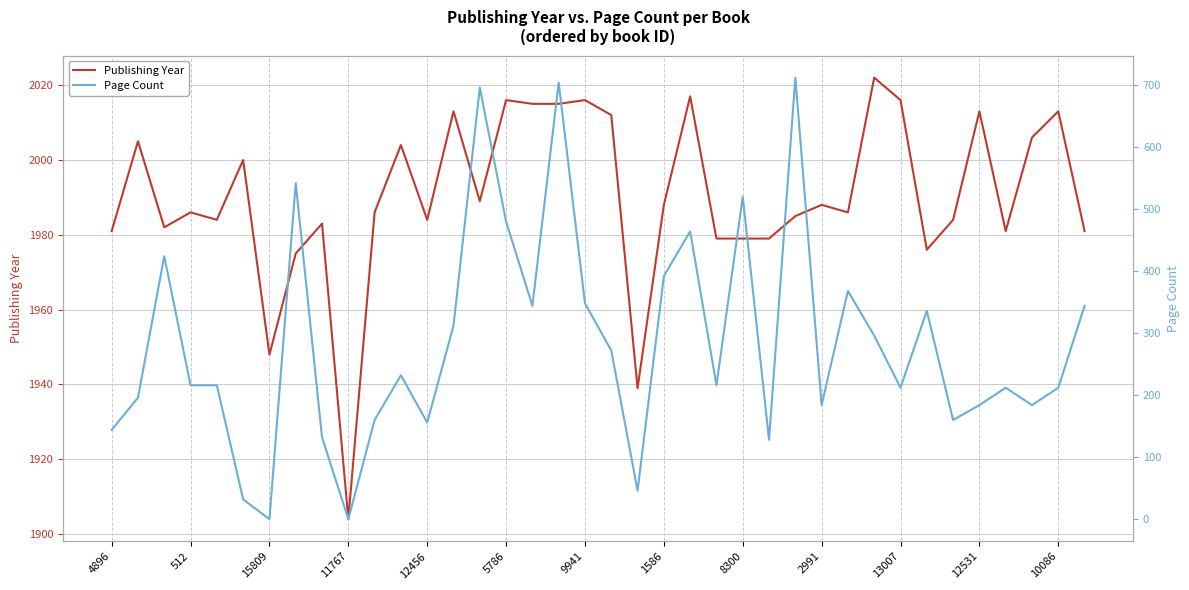

True or false: Publishing Year has a value of 1988 at 1586.

True